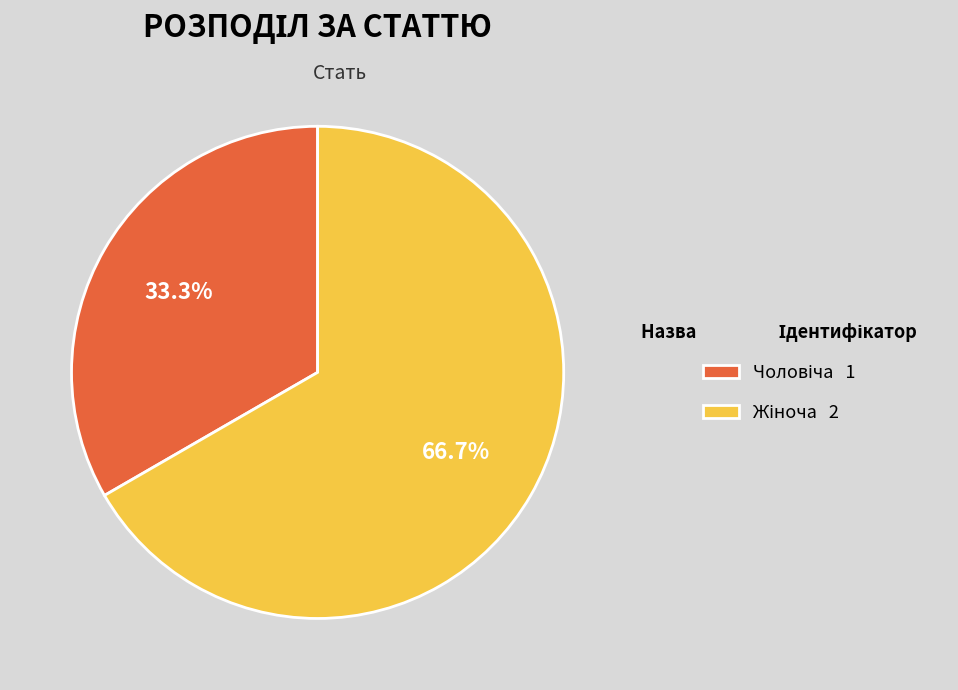

Count the number of slices in the pie.

2